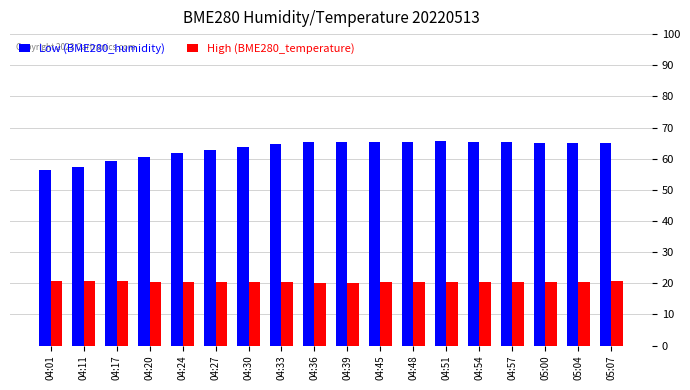

Are the bars grouped side by side (vs. stacked)?

Yes